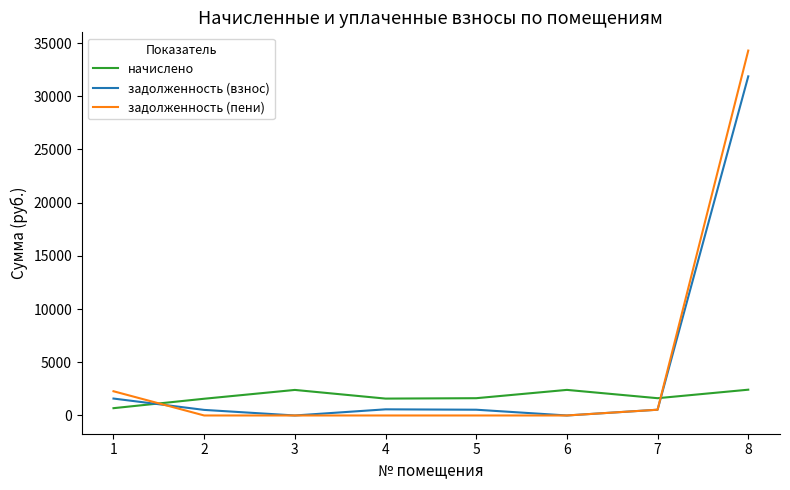

Which series changed the most between 6 and 8?

задолженность (пени)